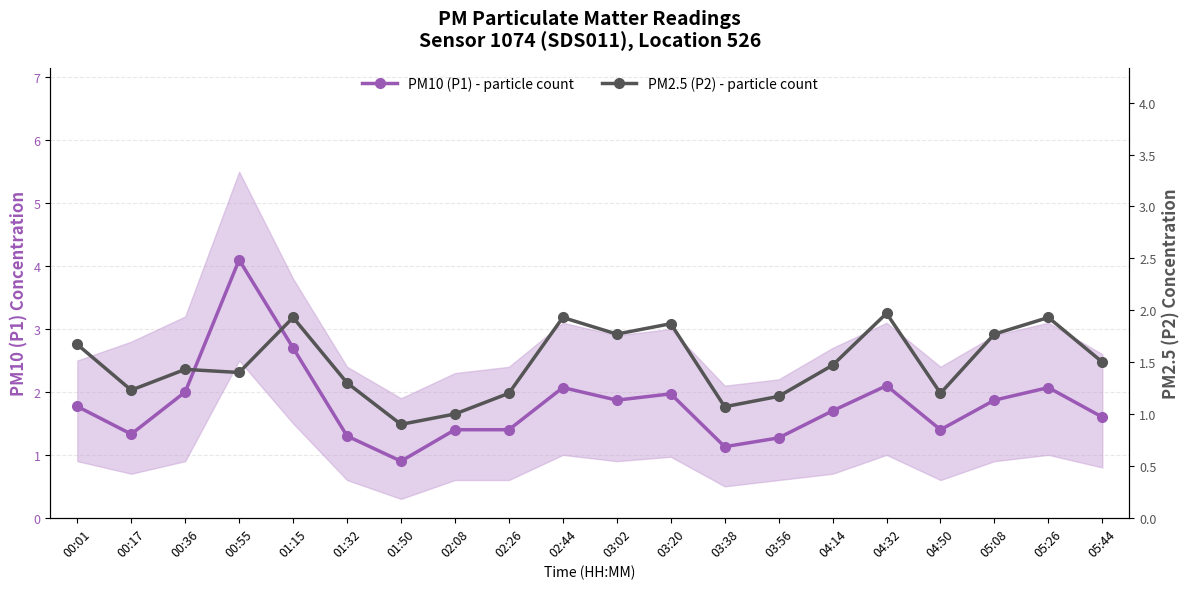

True or false: PM2.5 (P2) - particle count and PM10 (P1) - particle count intersect in this chart.

False